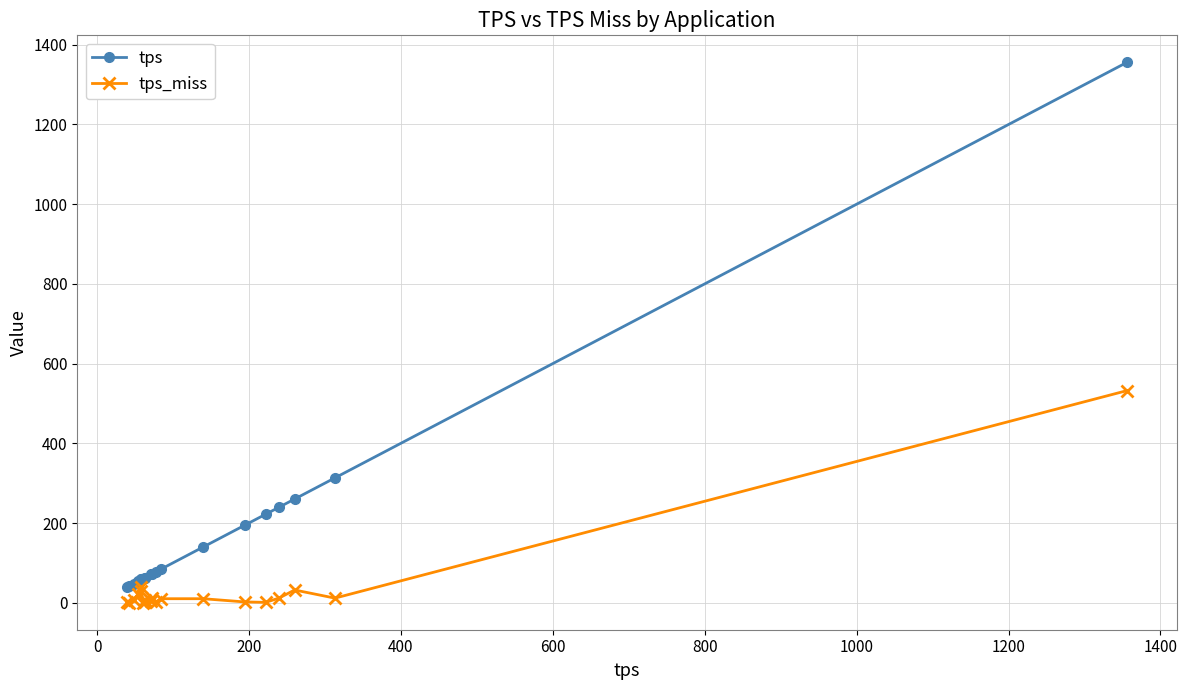

Rank the series by their average value, from highest to lowest.

tps, tps_miss